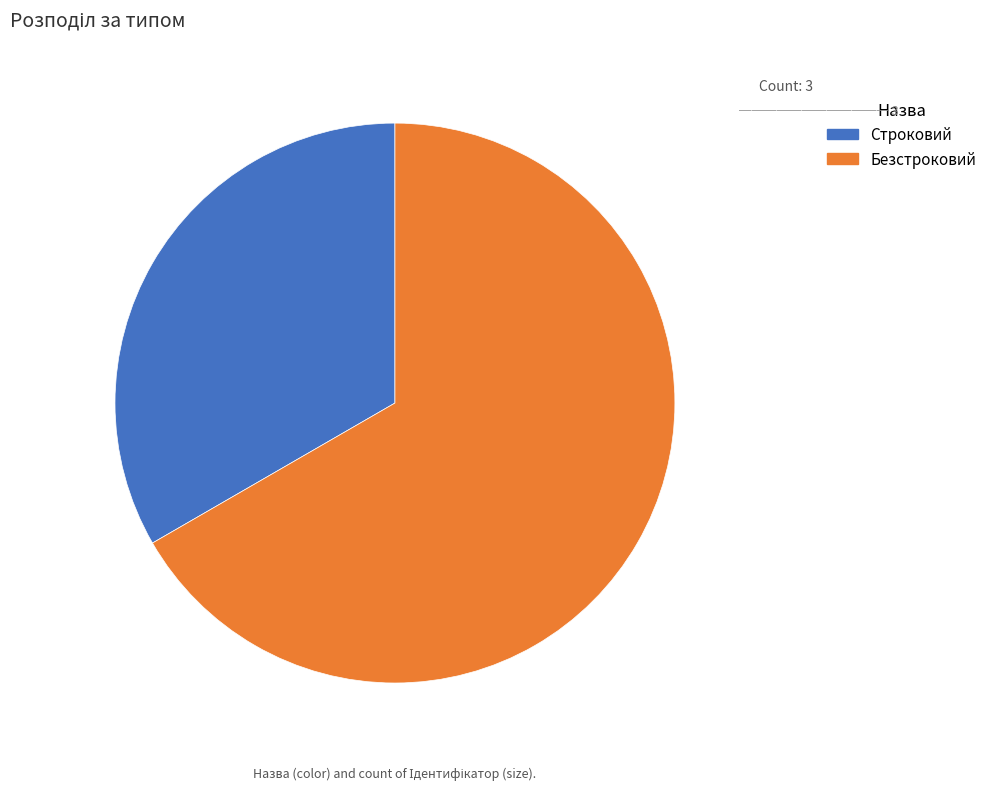

Do Строковий and Безстроковий together represent more than half of the pie?

Yes